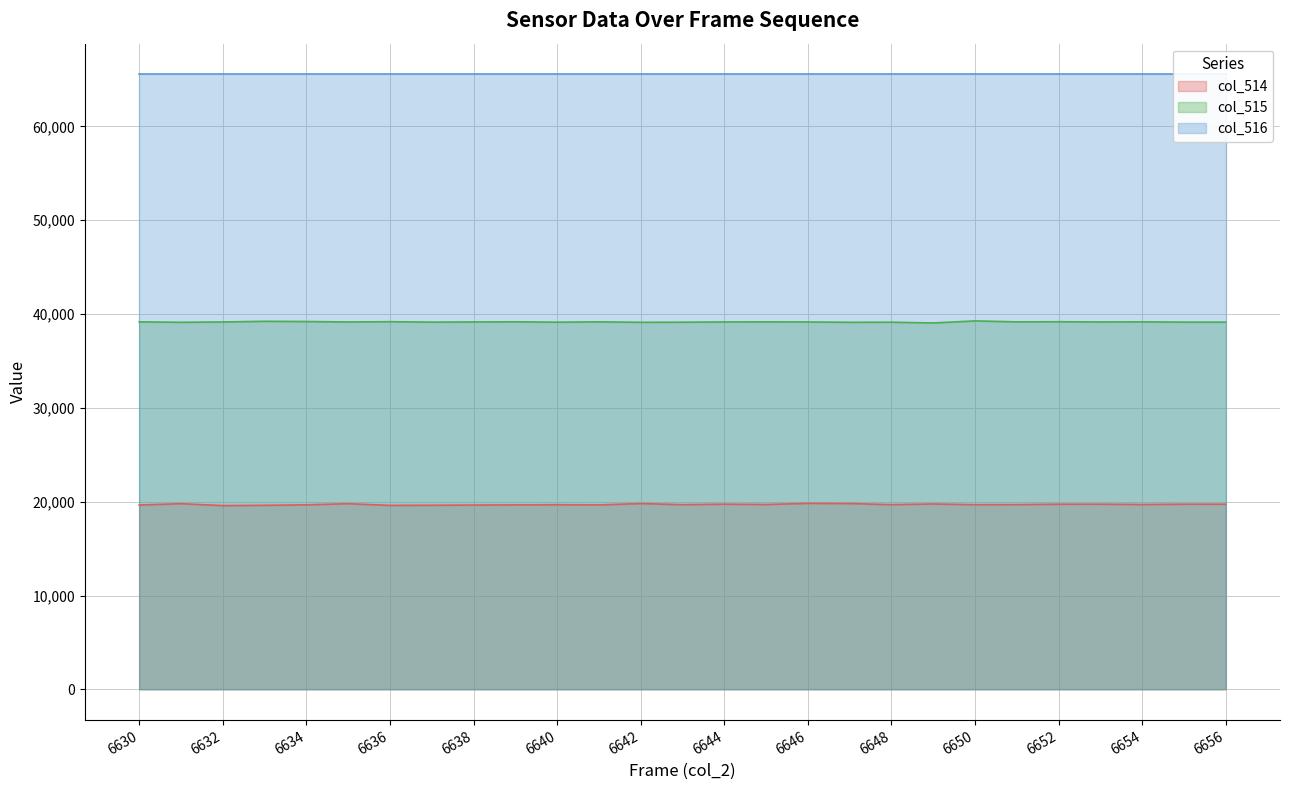

Between 6646 and 6655, which series saw the biggest shift?

col_514